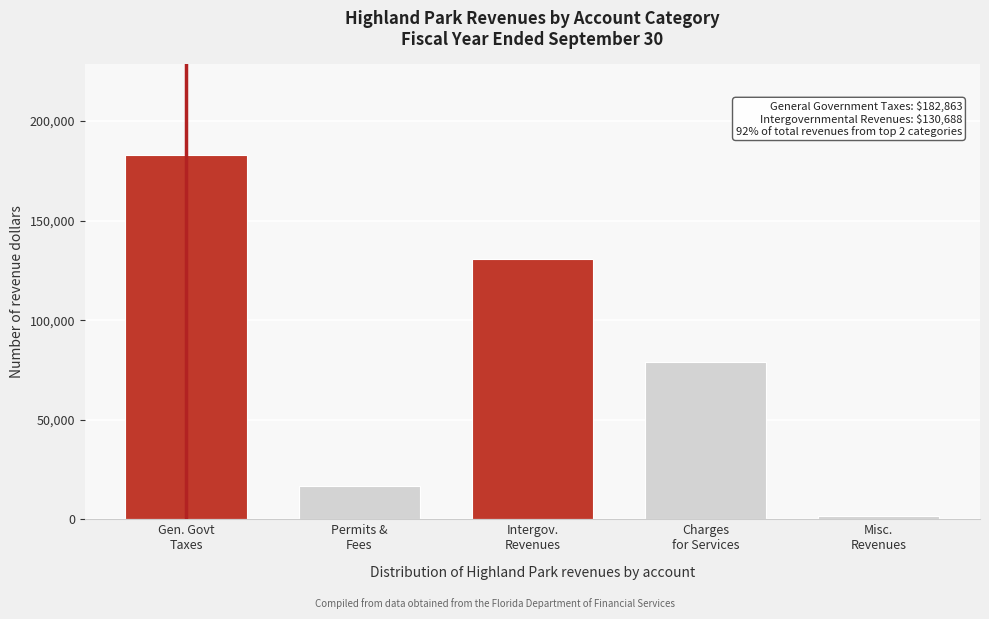

Reading left to right, transcribe all the data shown in this chart.

182863	16520	130688	79135	1493